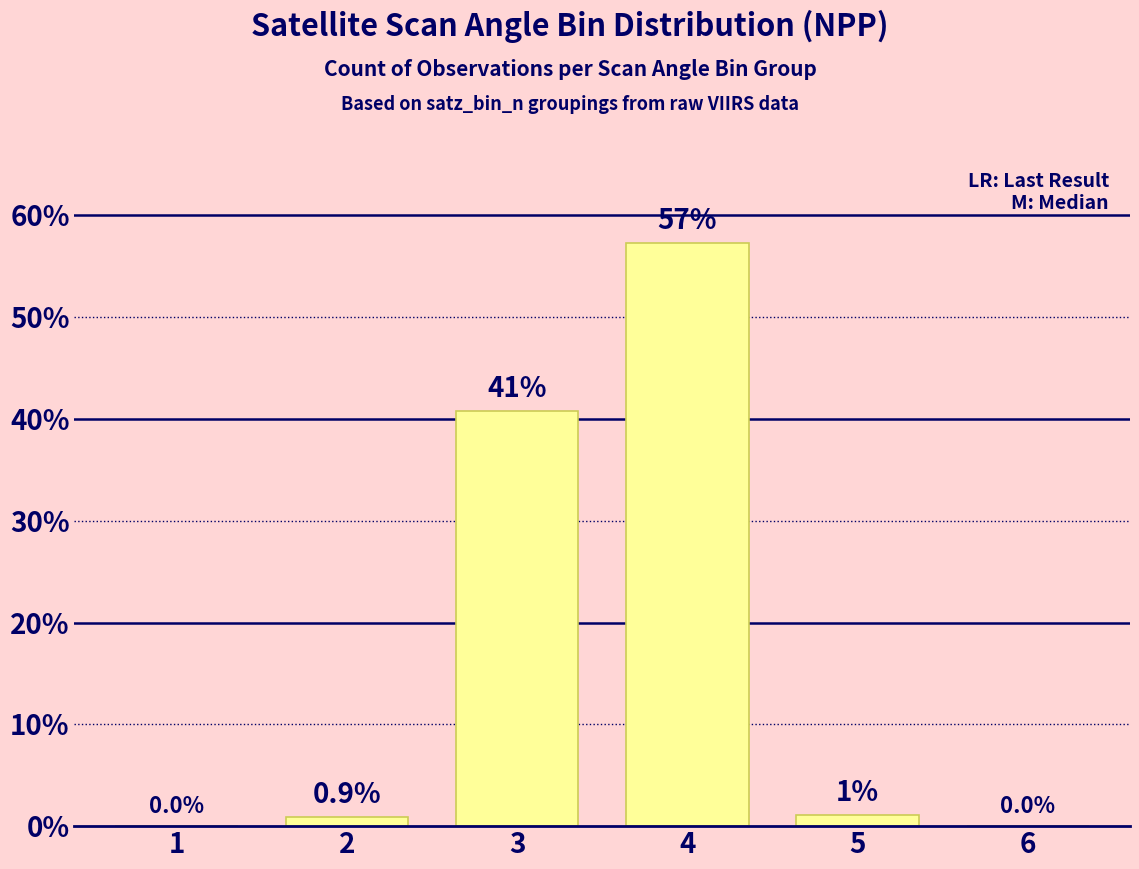

The value at 4 is 57.3. True or false?

True